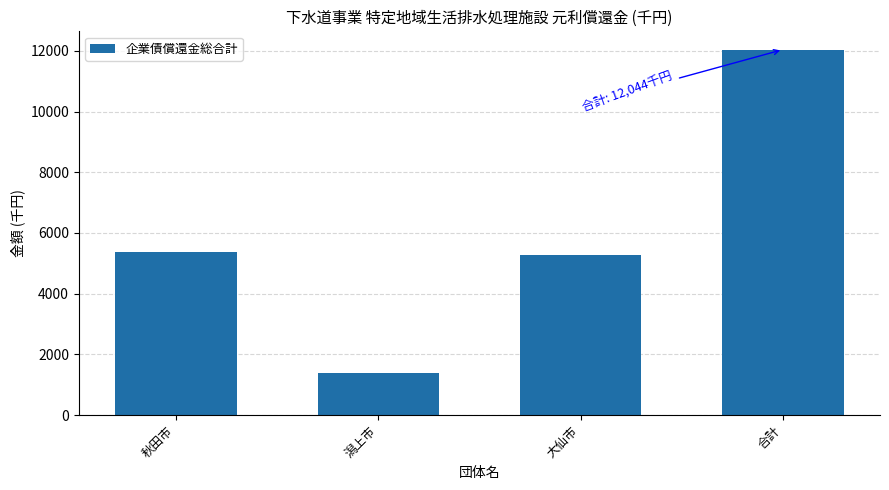

What is the sum of all values?

24088